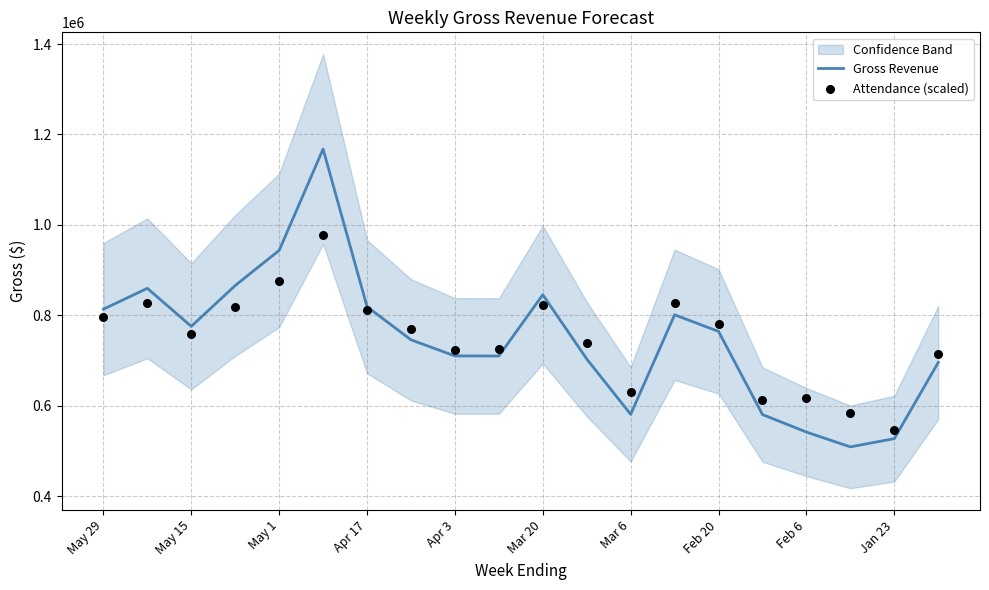

What are all the series names shown in the legend?

Gross Revenue, Attendance (scaled)